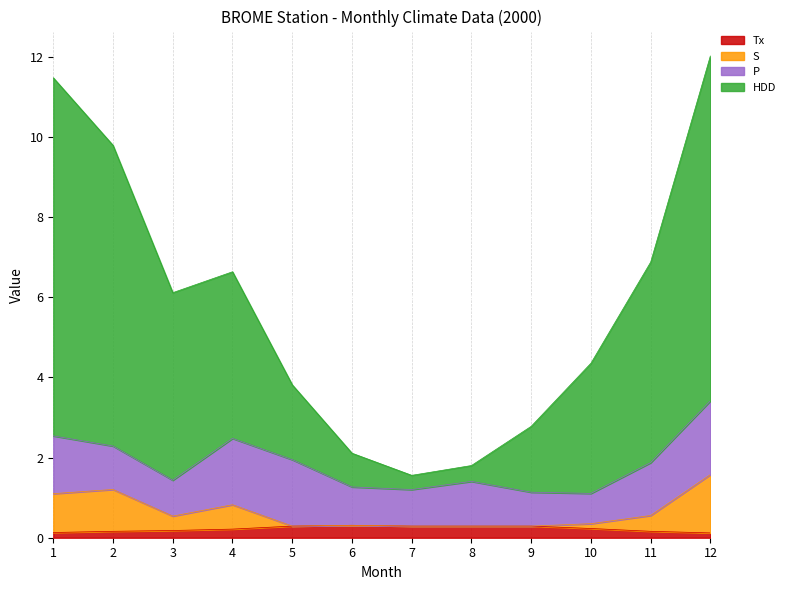

What is the maximum value shown in the chart?

12.0